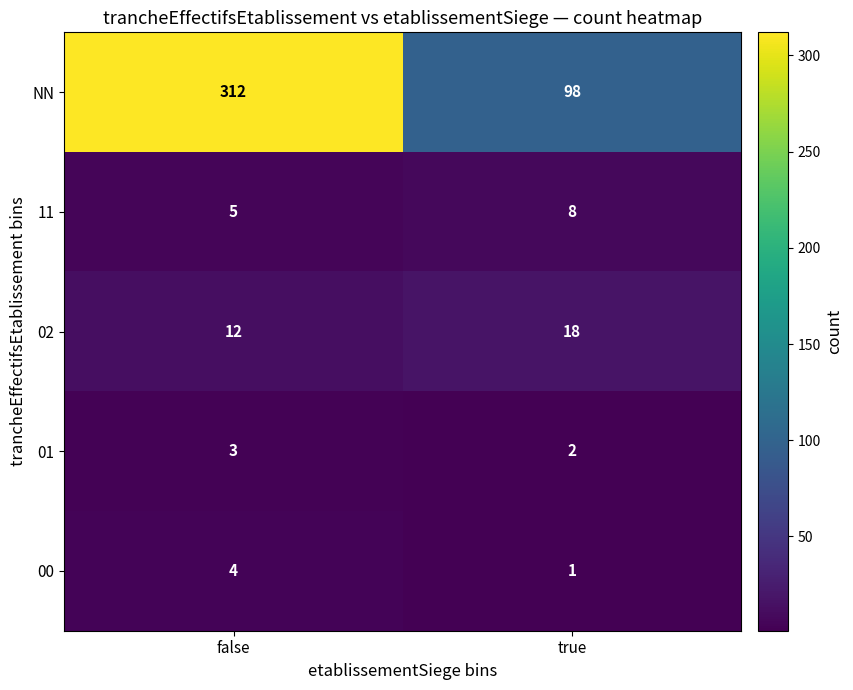

At which category is the sum across all series the highest?

false